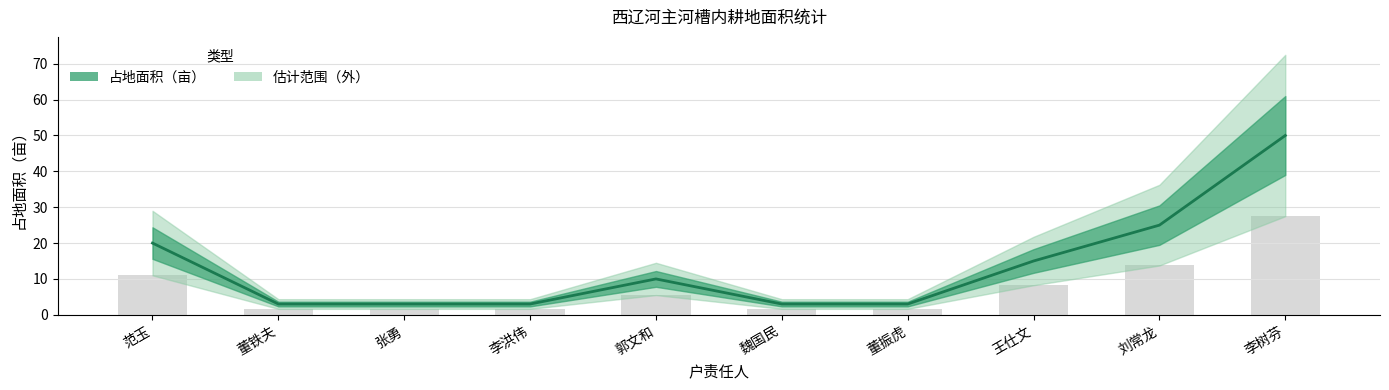

The value at 郭文和 is 10. True or false?

True